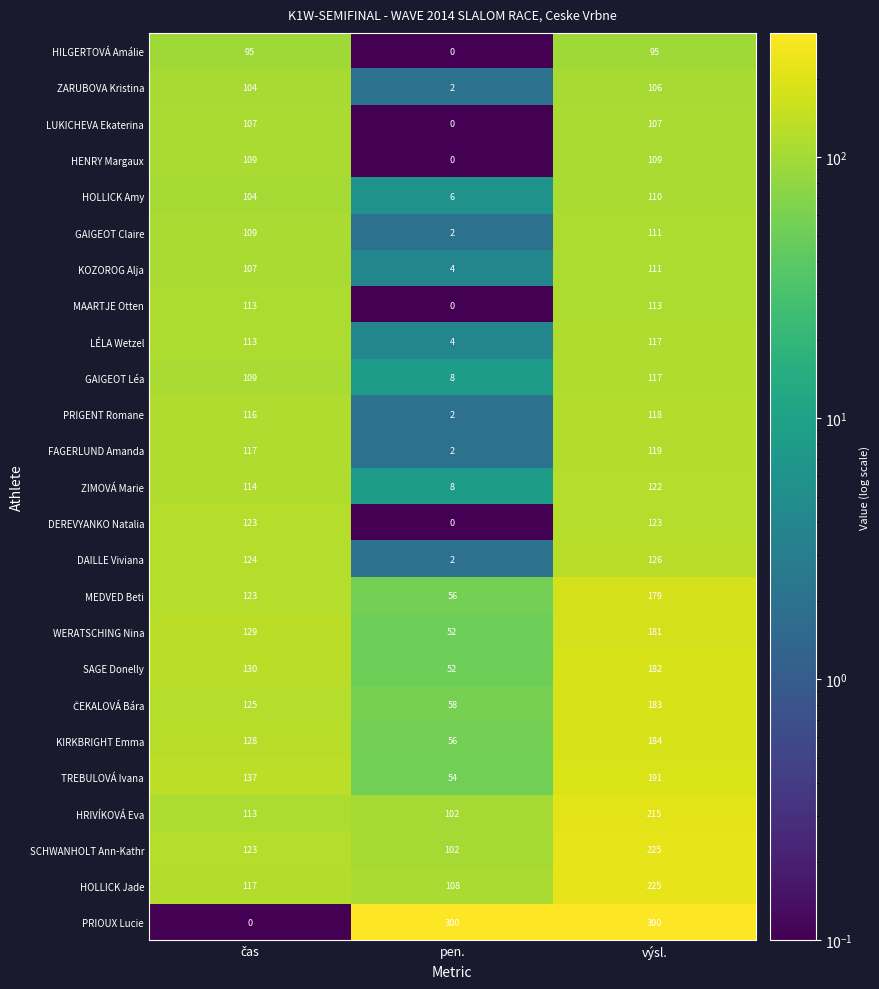

Which series has the largest range (max minus min)?

PRIOUX Lucie